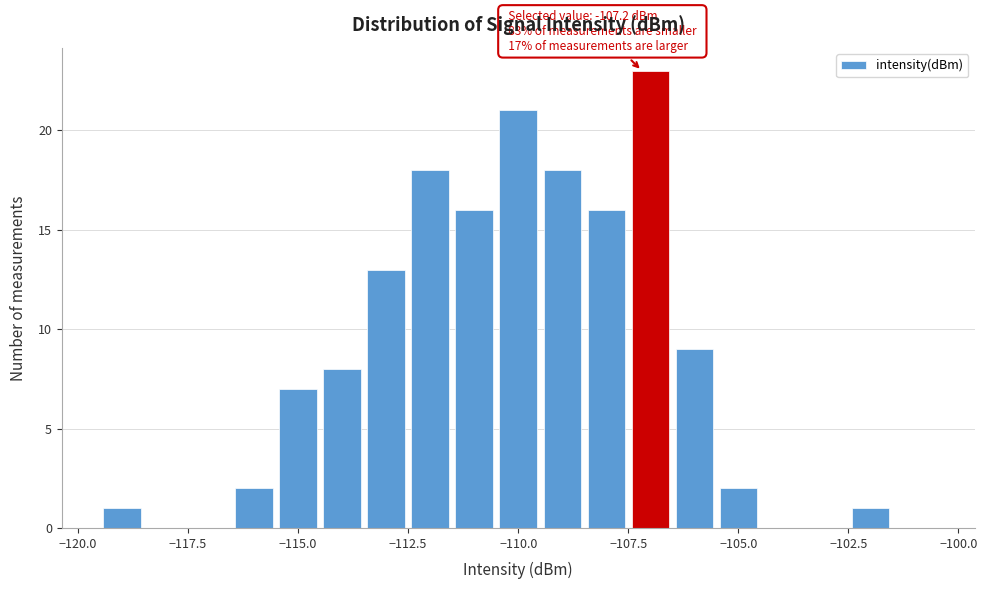

Read against the x-axis, roughly where is the centre of the tallest bar?

-107.0